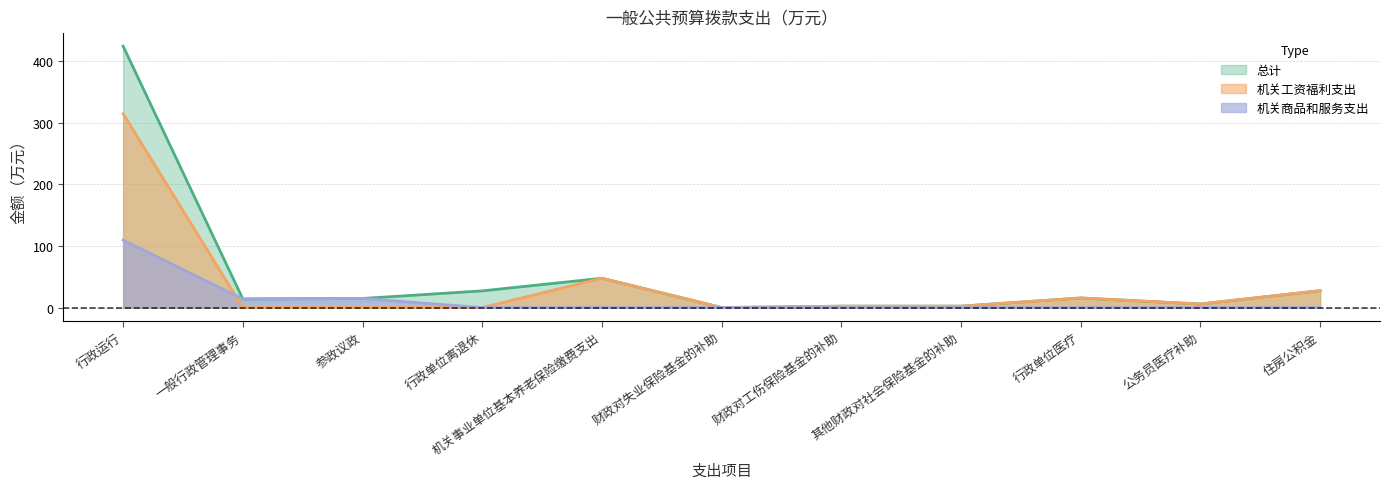

At 一般行政管理事务, list the series in order from smallest to largest.

机关工资福利支出, 总计, 机关商品和服务支出